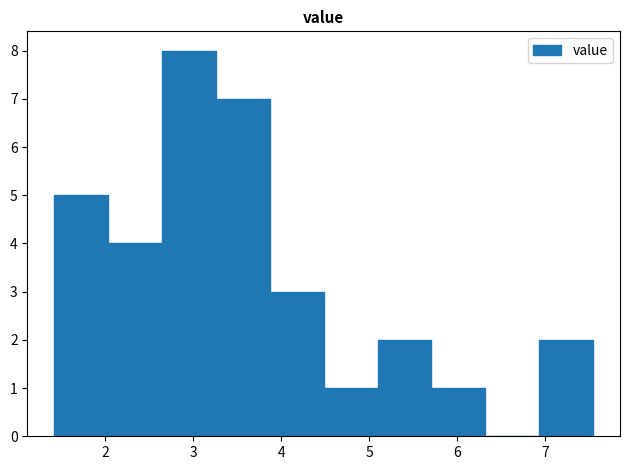

Over which range of the x-axis is the bar tallest?

2.6 to 3.3